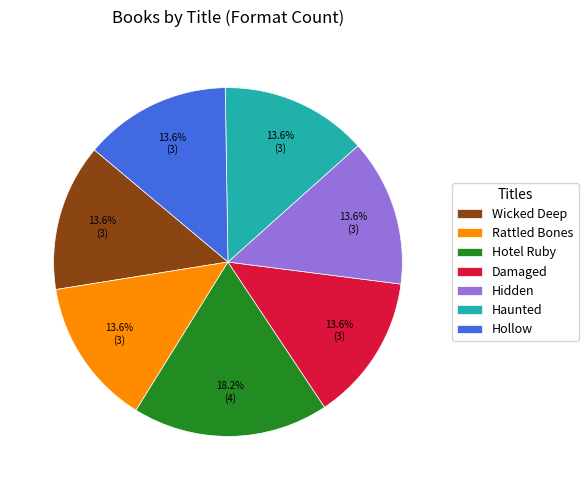

The Hollow slice represents 19% of the pie. True or false?

False